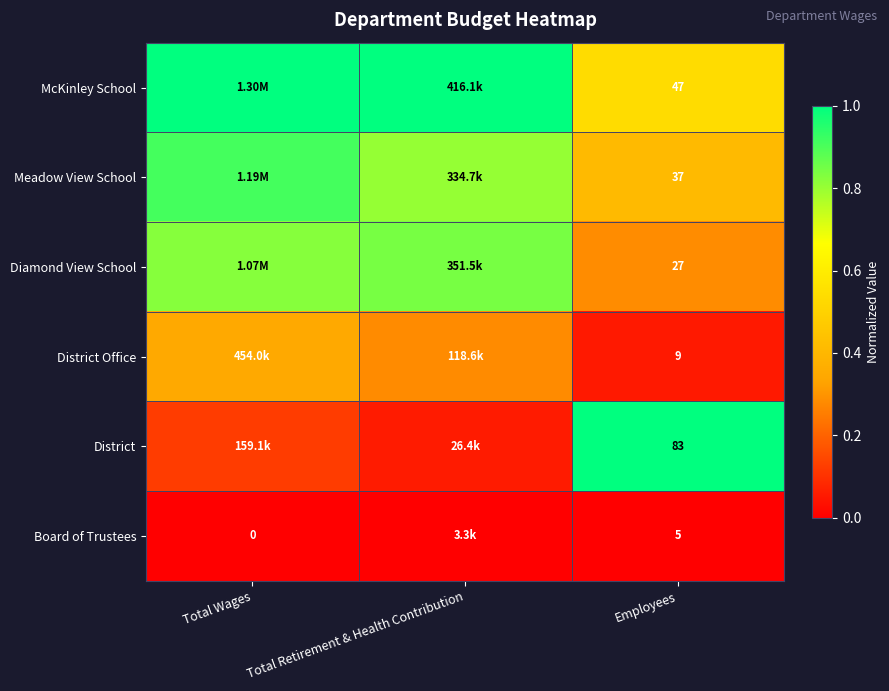

At Employees, list the series in order from largest to smallest.

District, McKinley School, Meadow View School, Diamond View School, District Office, Board of Trustees